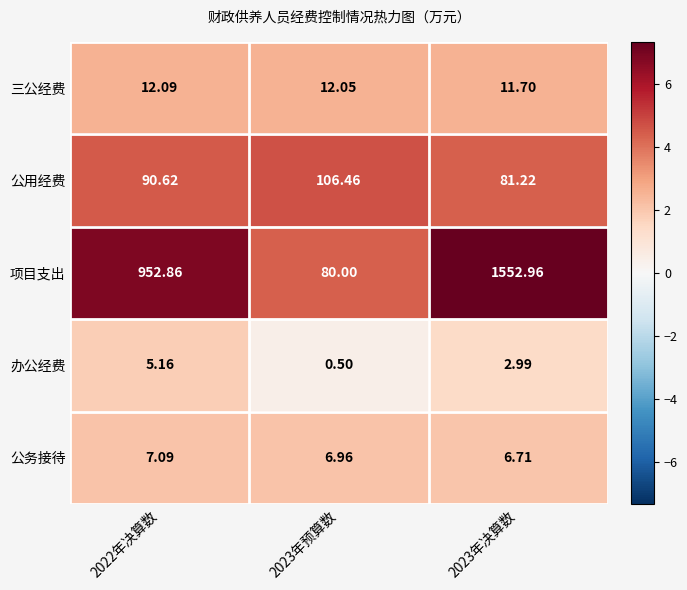

Rank the series at 2023年预算数 from lowest to highest value.

办公经费, 公务接待, 三公经费, 项目支出, 公用经费